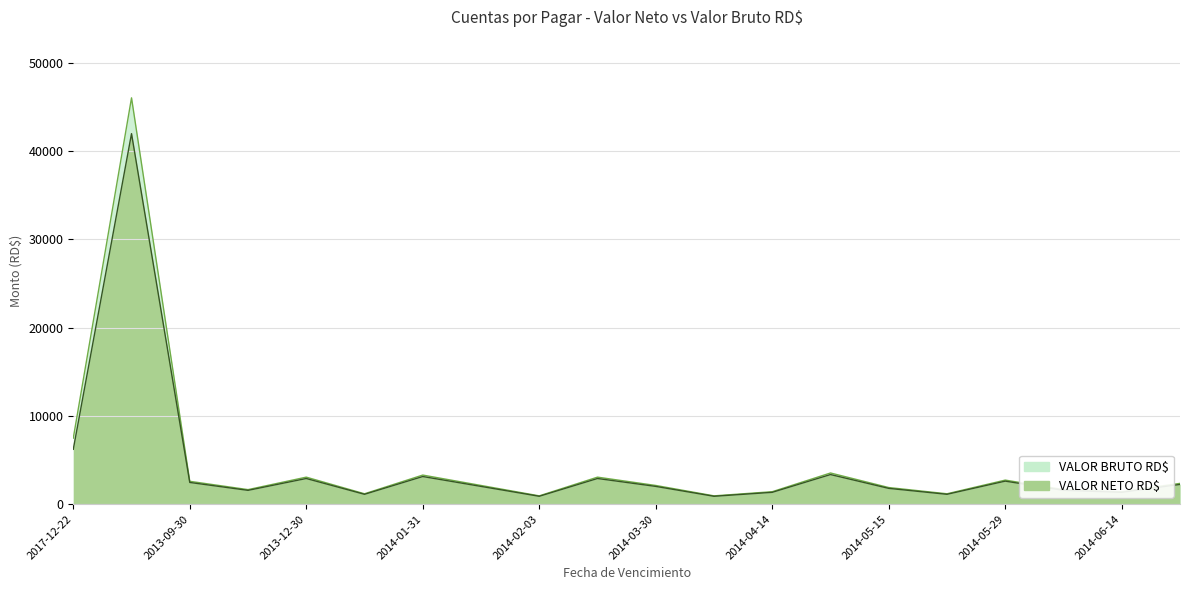

Which label corresponds to the largest value in the chart?

2018-01-31